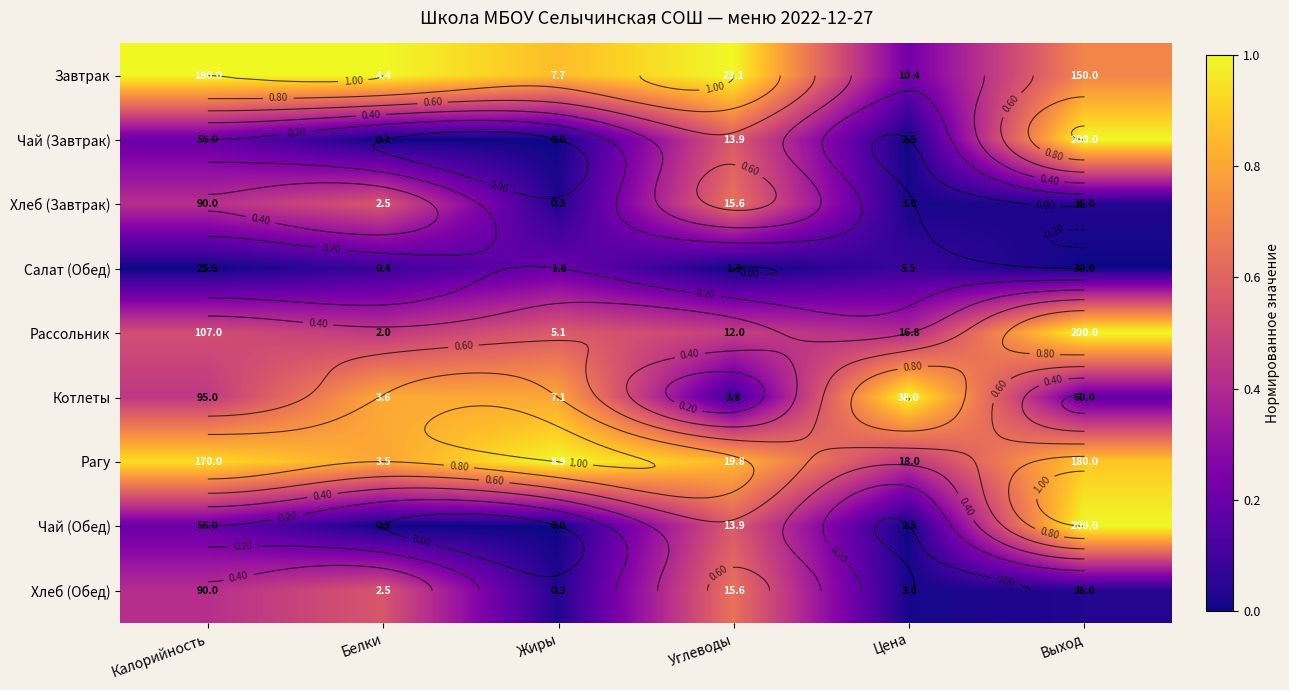

Which category has the highest value in the Салат (Обед) series?

Жиры